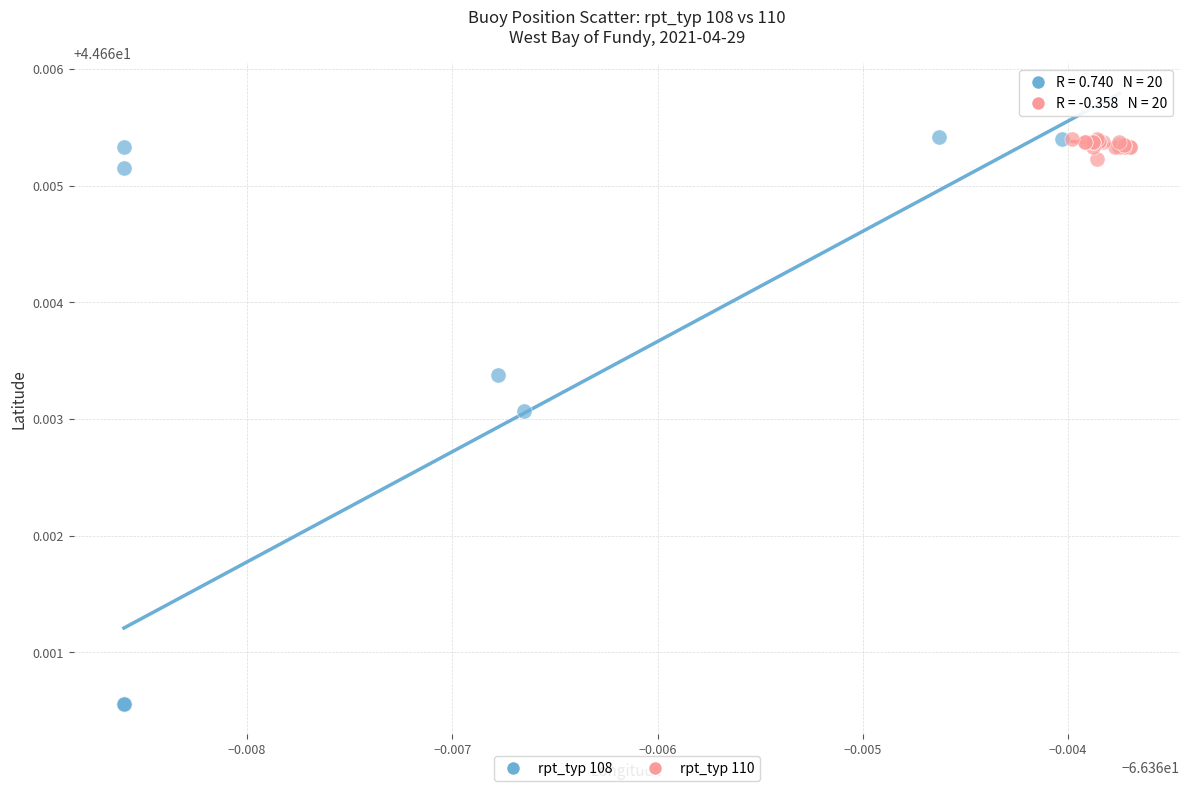

What are all the series names shown in the legend?

rpt_typ 108, rpt_typ 110